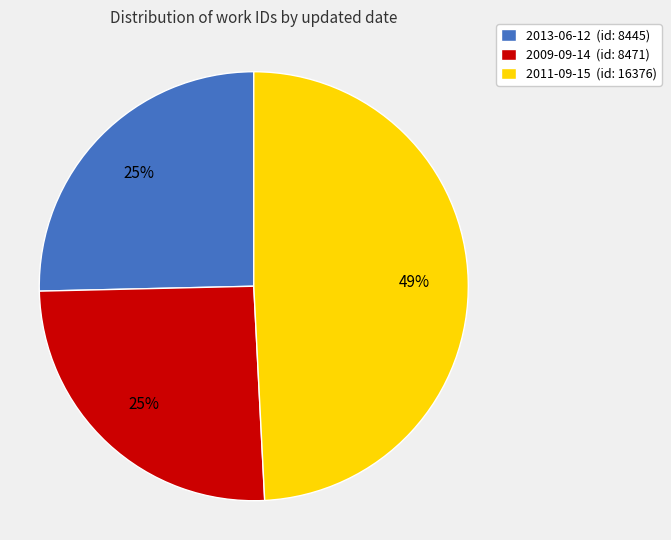

To the nearest percent, what percentage of the pie is 2009-09-14?

25%